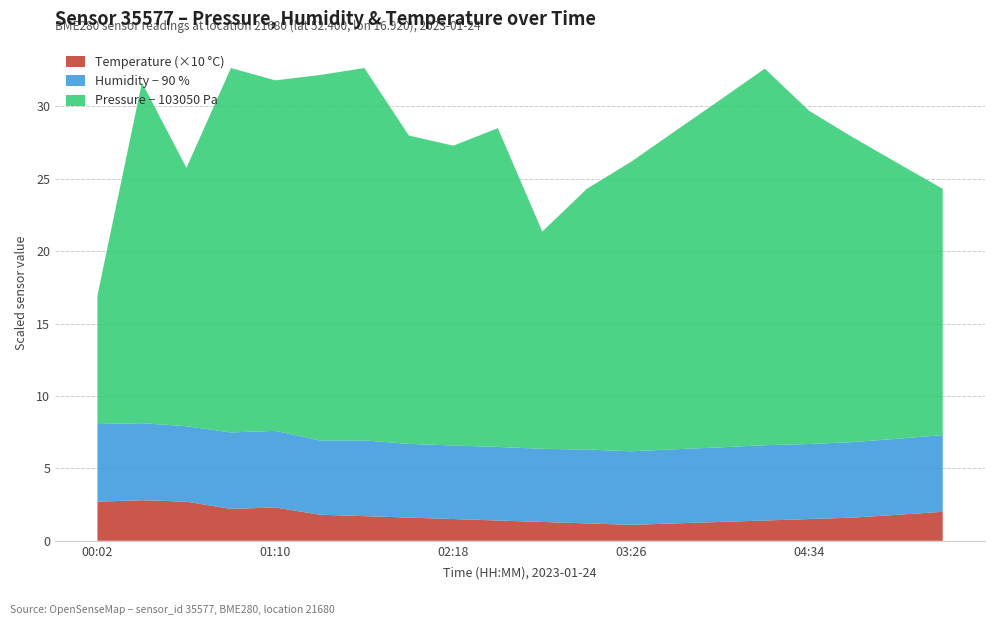

Reading right to left, extract all data points from this chart.

Temperature: 05:25=0.2	05:08=0.2	04:51=0.2	04:34=0.1	04:17=0.1	04:00=0.1	03:43=0.1	03:26=0.1	03:09=0.1	02:52=0.1	02:35=0.1	02:18=0.1	02:01=0.2	01:44=0.2	01:27=0.2	01:10=0.2	00:53=0.2	00:36=0.3	00:19=0.3	00:02=0.3
Humidity: 05:25=95.3	05:08=95.2	04:51=95.2	04:34=95.2	04:17=95.2	04:00=95.2	03:43=95.1	03:26=95.1	03:09=95.1	02:52=95.0	02:35=95.1	02:18=95.1	02:01=95.1	01:44=95.2	01:27=95.1	01:10=95.3	00:53=95.3	00:36=95.2	00:19=95.3	00:02=95.4
Pressure_offset: 05:25=103067.0	05:08=103069.0	04:51=103071.0	04:34=103073.0	04:17=103076.0	04:00=103074.0	03:43=103072.0	03:26=103070.0	03:09=103068.0	02:52=103065.0	02:35=103072.0	02:18=103070.7	02:01=103071.3	01:44=103075.7	01:27=103075.2	01:10=103074.2	00:53=103075.2	00:36=103067.8	00:19=103073.5	00:02=103058.9